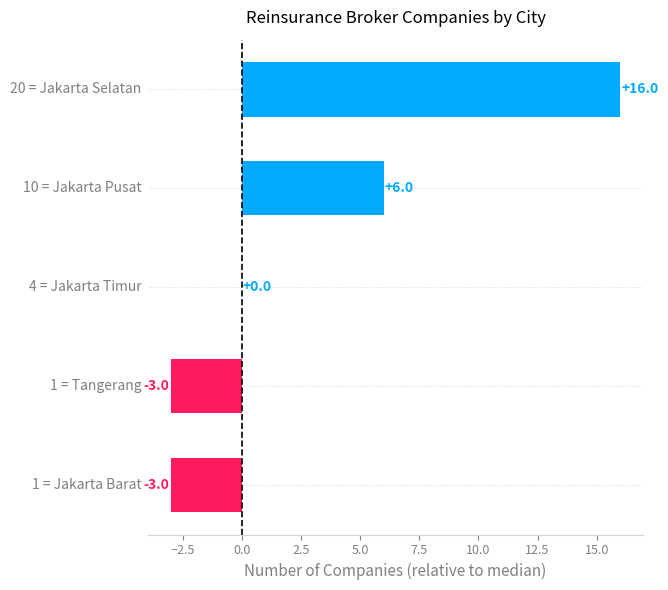

How many values are between -3 and 6?

4